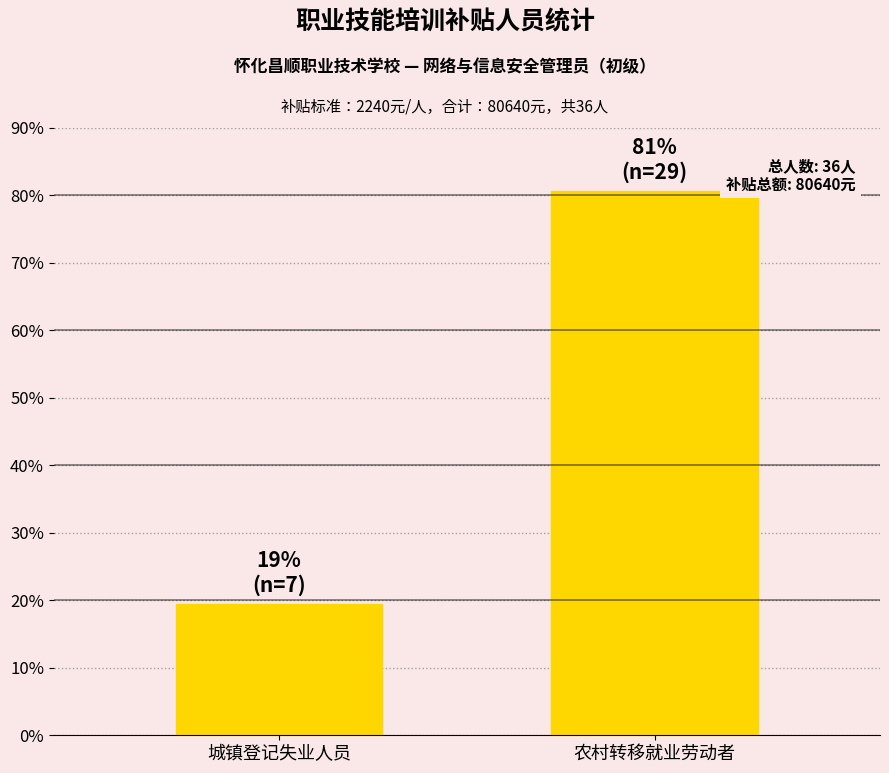

Which label corresponds to the smallest value in the chart?

城镇登记失业人员